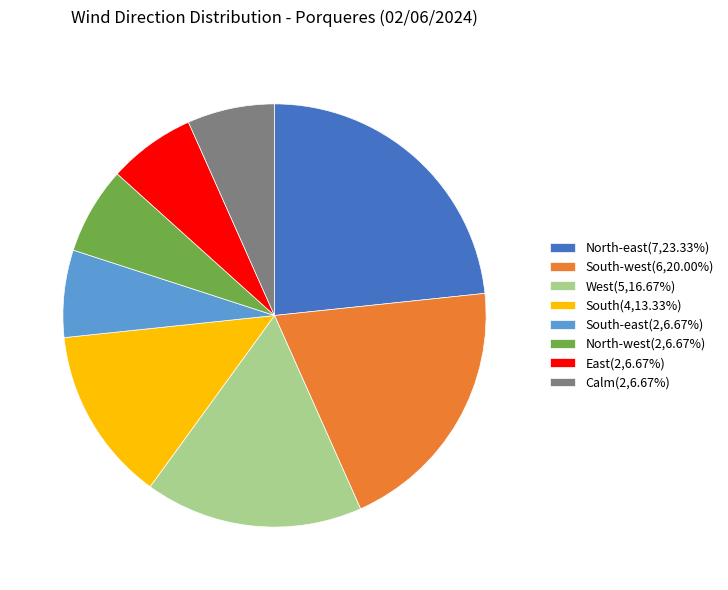

Do East(2,6.67%) and North-west(2,6.67%) together represent more than half of the pie?

No